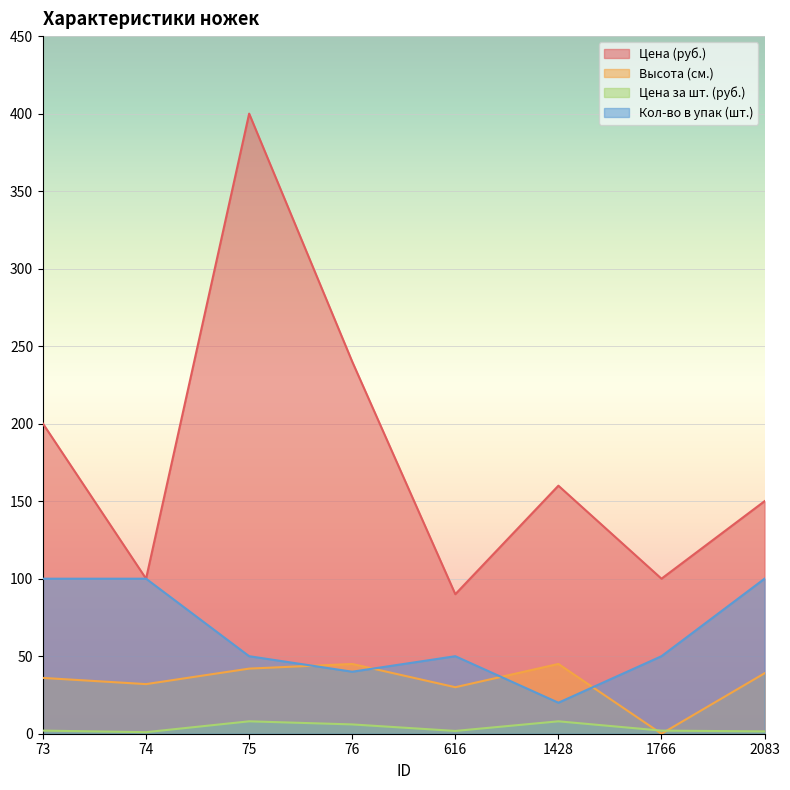

What is the value of the Кол-во в упак (шт.) point at the 5th from the left?

50.0